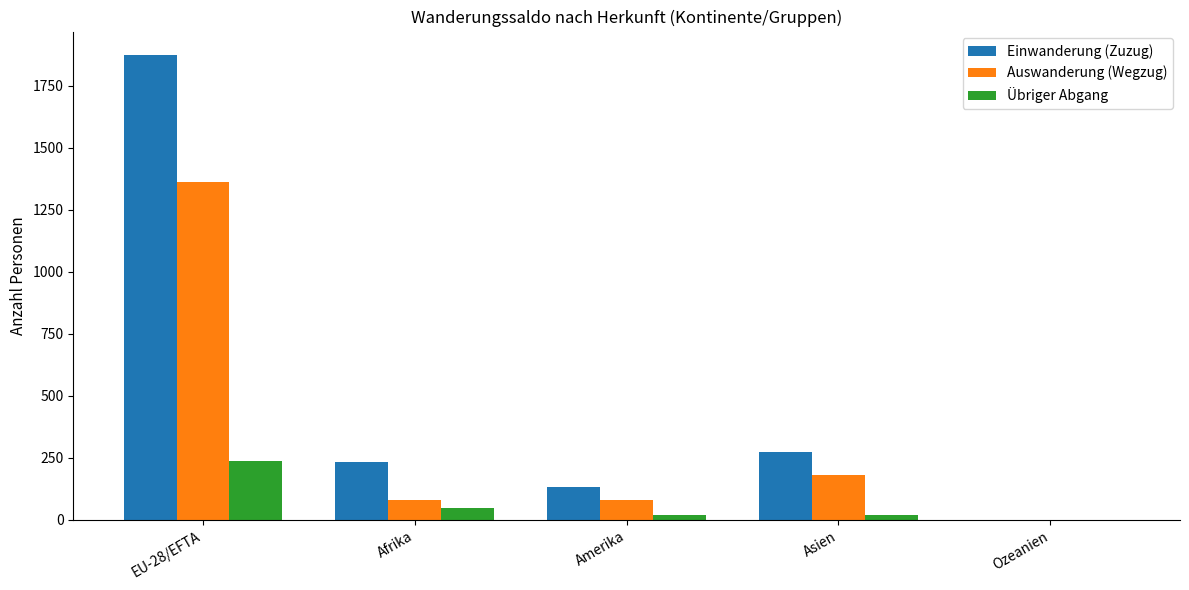

What is the sum of the Einwanderung (Zuzug) values at EU-28/EFTA and Afrika?

2109